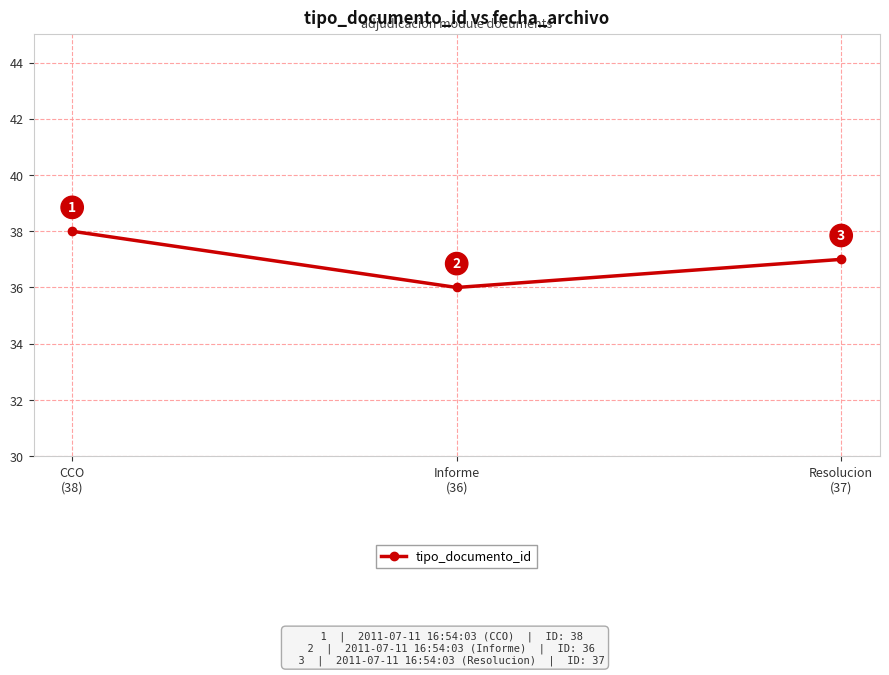

The chart shows a value of 38 at CCO
(38). True or false?

True